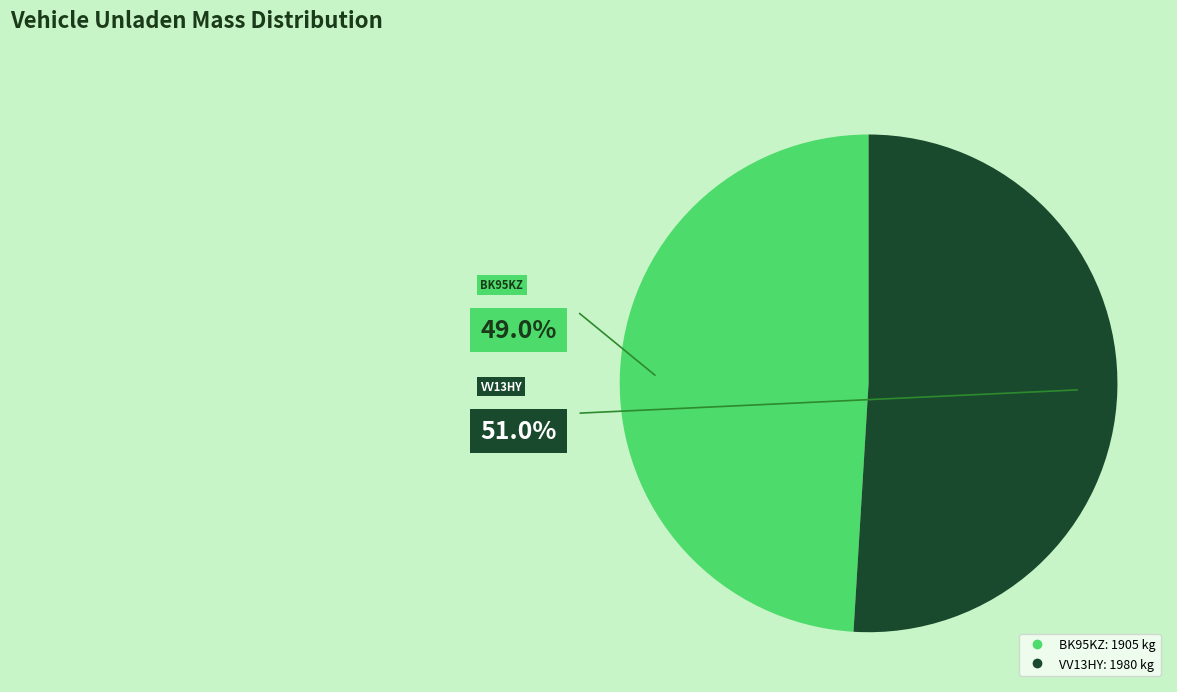

Rank the categories by value from highest to lowest.

VV13HY, BK95KZ